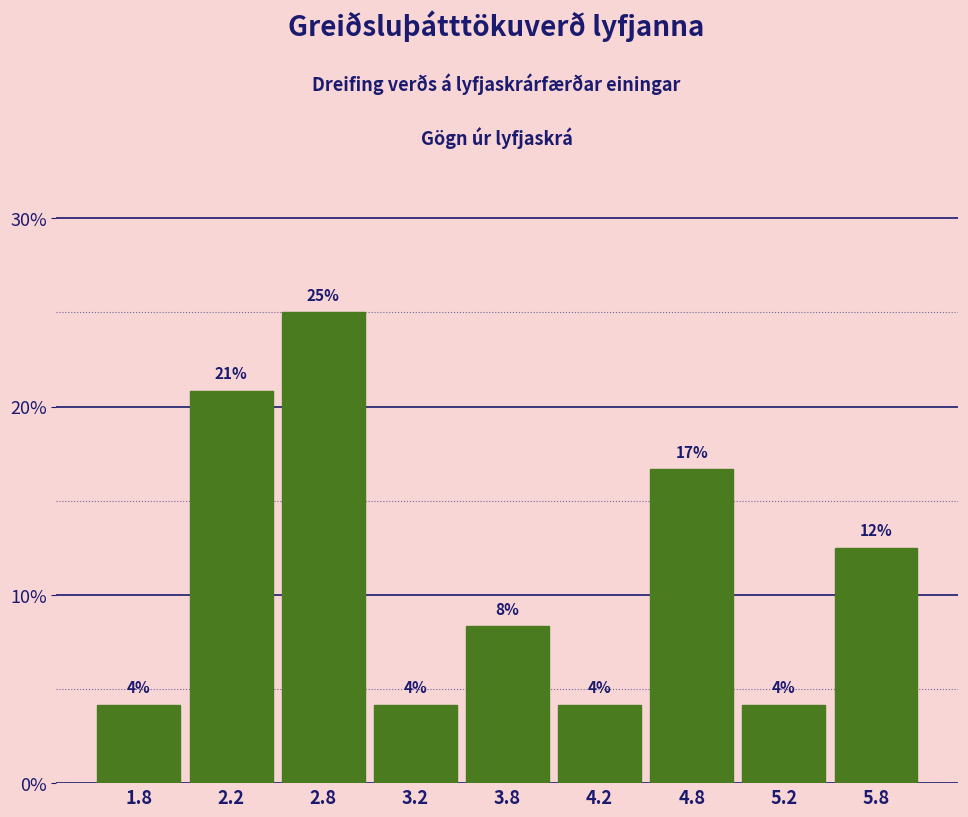

Does the chart contain any negative values?

No